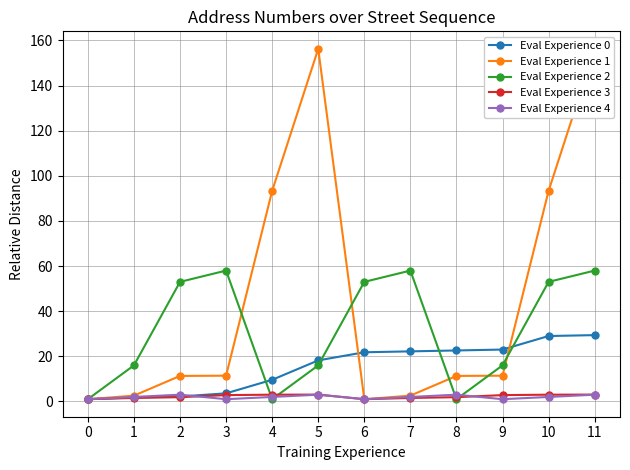

Reading left to right, transcribe all the data shown in this chart.

Eval Experience 0: 1.0	1.8	2.2	3.6	9.6	18.2	21.8	22.2	22.6	23.0	29.0	29.4
Eval Experience 1: 1.0	2.6	11.3	11.4	93.3	156.3	1.0	2.6	11.3	11.4	93.3	156.3
Eval Experience 2: 1.0	16.0	53.0	58.0	1.0	16.0	53.0	58.0	1.0	16.0	53.0	58.0
Eval Experience 3: 1.0	1.6	1.9	2.8	3.0	3.0	1.0	1.6	1.9	2.8	3.0	3.0
Eval Experience 4: 1.0	2.0	3.0	1.0	2.0	3.0	1.0	2.0	3.0	1.0	2.0	3.0